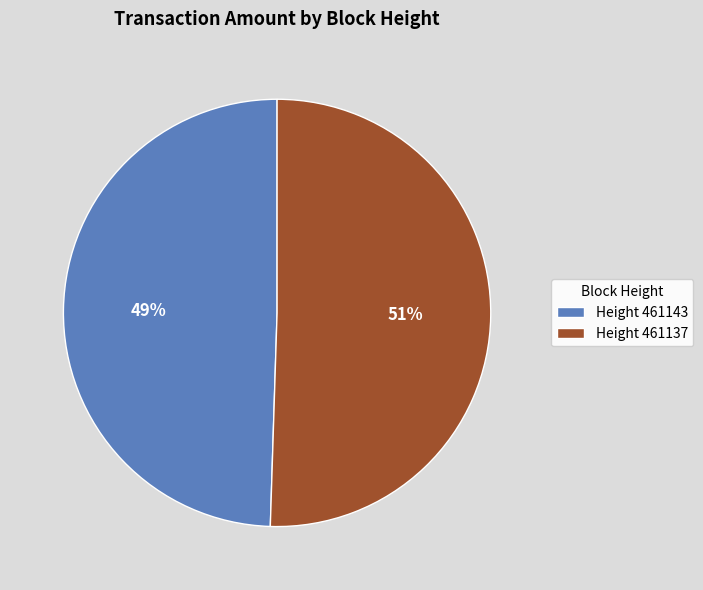

Does any single category account for the majority?

Yes